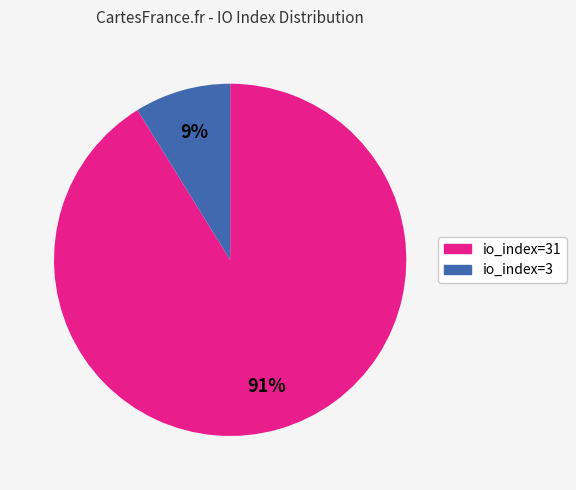

To the nearest percent, what is the average slice percentage?

50%